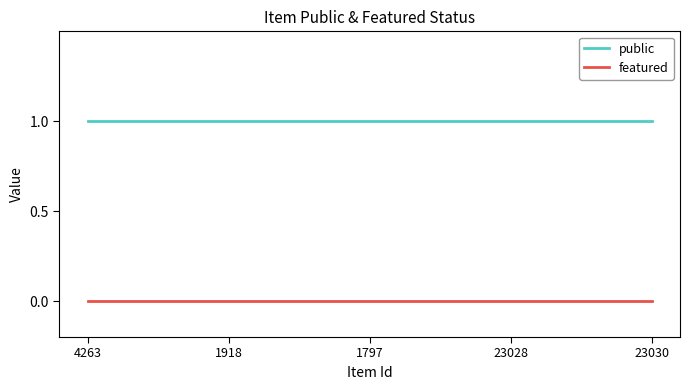

True or false: public and featured cross at least once.

False